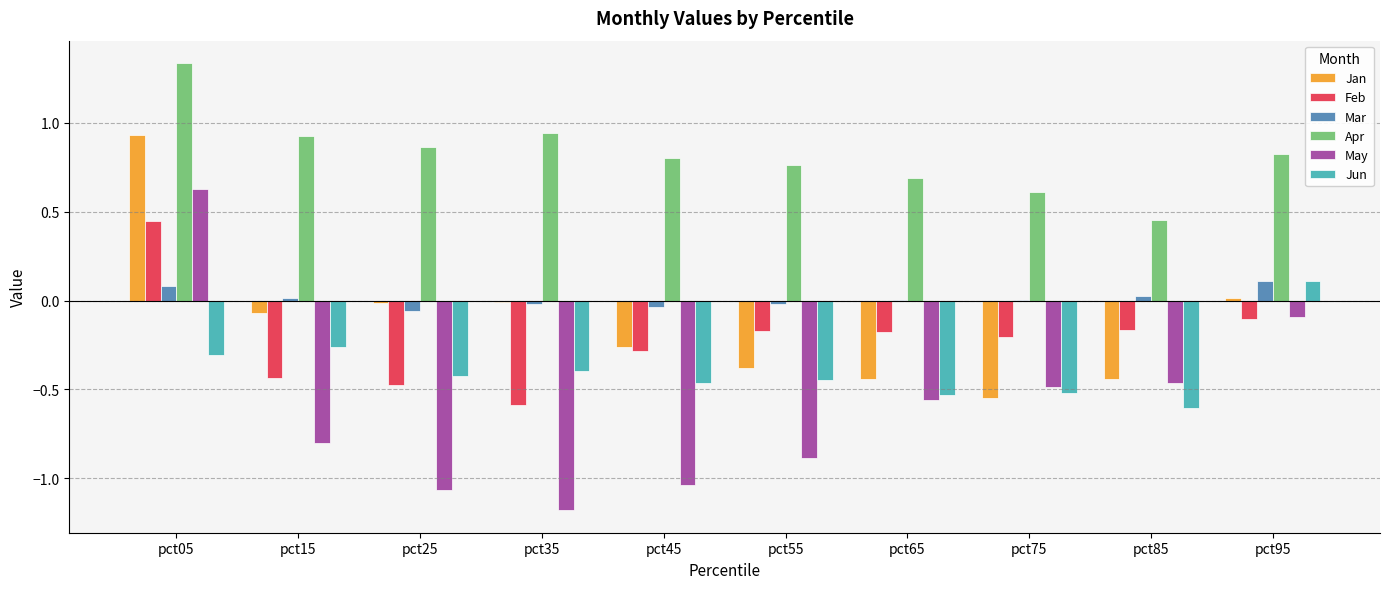

What are all the series names shown in the legend?

Jan, Feb, Mar, Apr, May, Jun